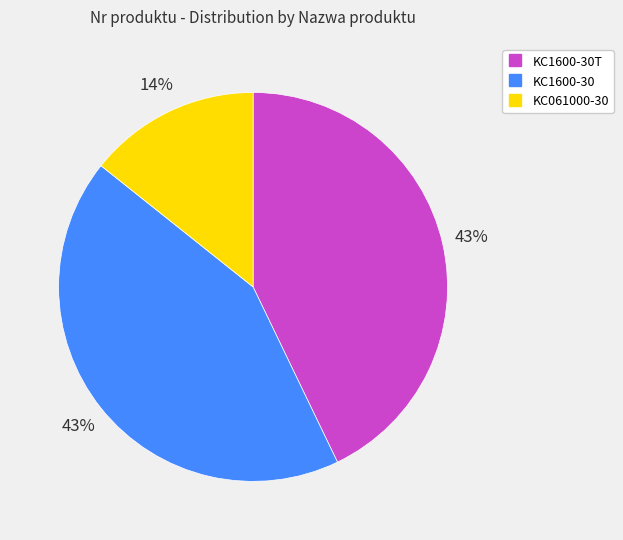

How many slices are in this pie chart?

3